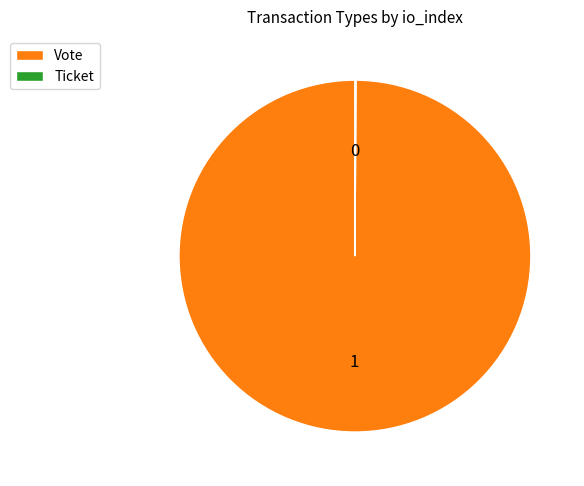

Is there any slice that represents more than half of the pie?

Yes